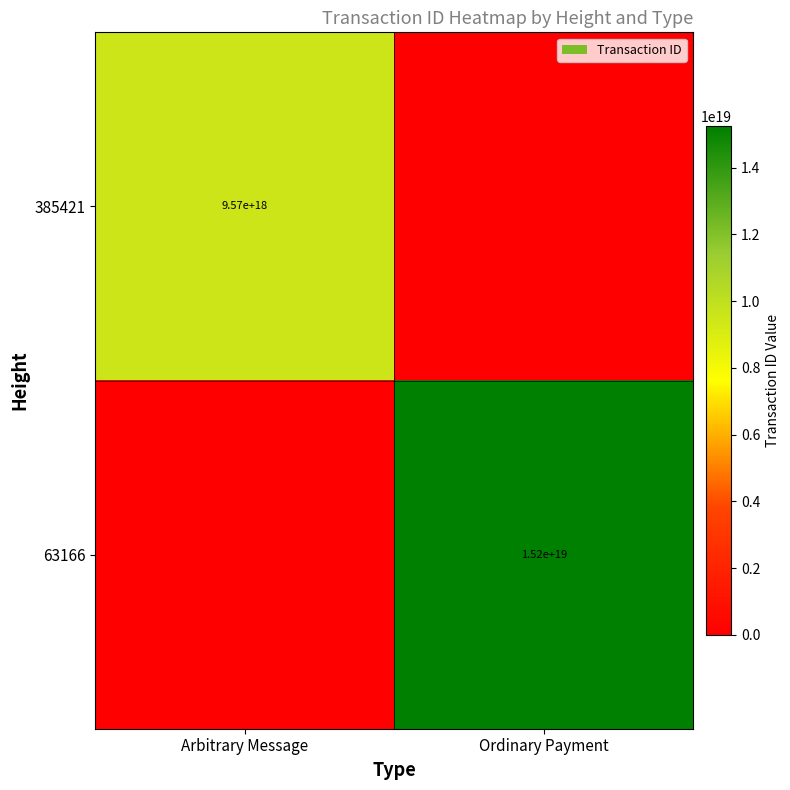

Is it true that 63166 equals 15200000000000000000 at Ordinary Payment?

True